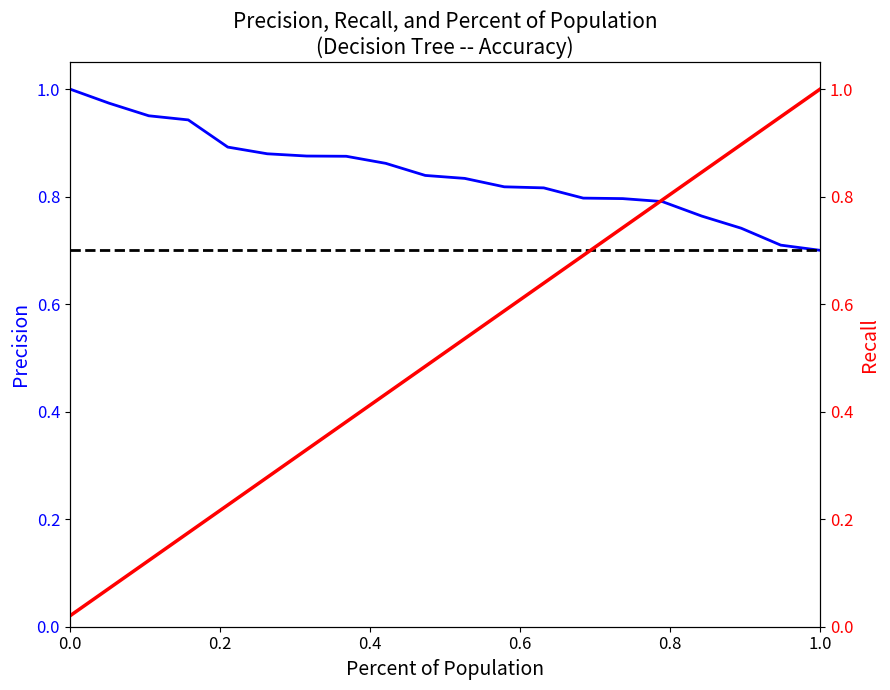

What is the value of the 13th point from the left?

0.8